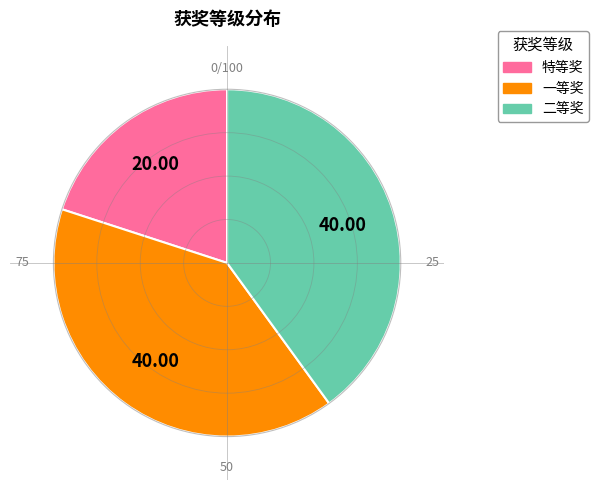

The 一等奖 slice represents 54% of the pie. True or false?

False